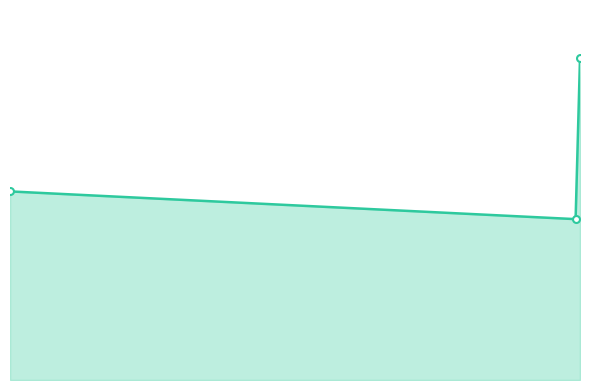

Is this an area chart (filled region under the line)?

Yes